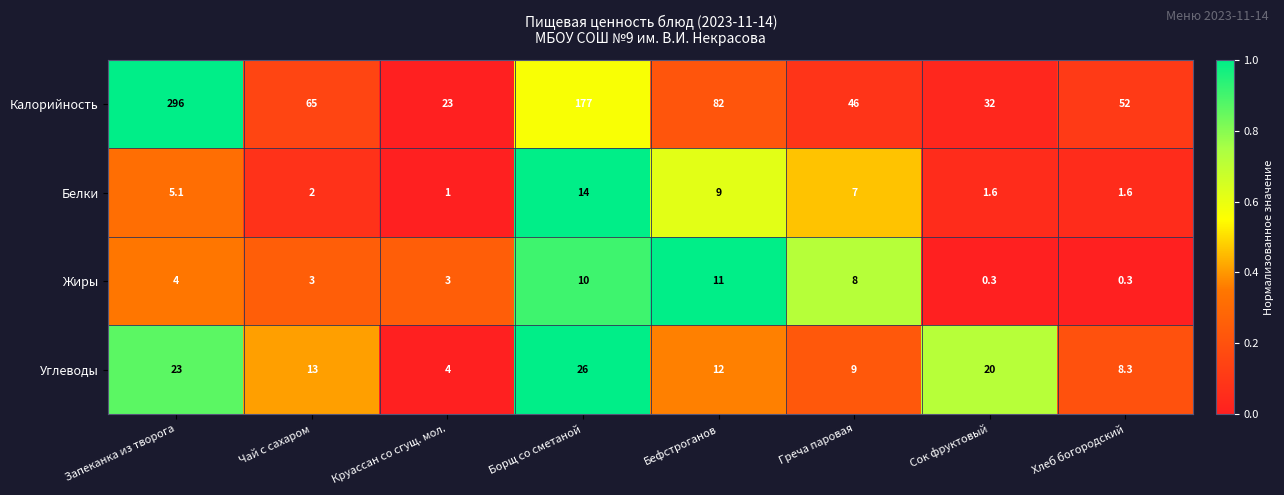

At how many categories does at least one series exceed 0?

8